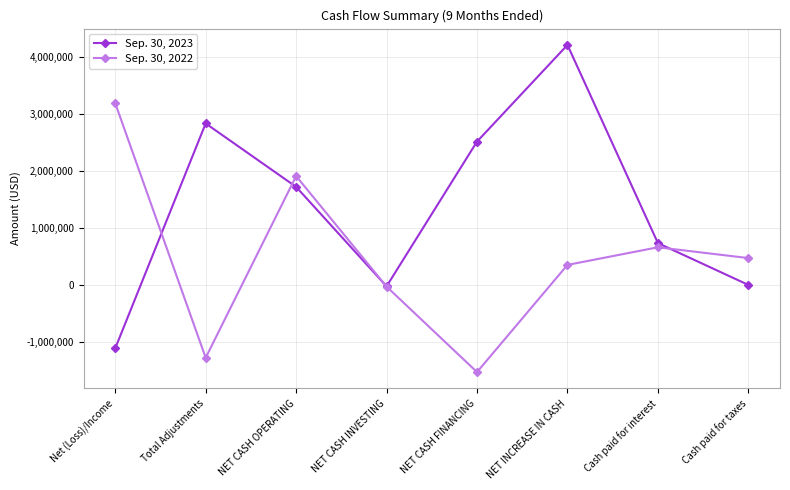

What is the label of the 2nd point from the right?

Cash paid for interest